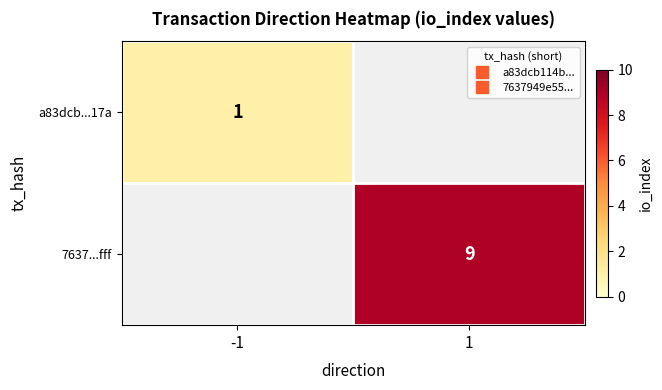

Between -1 and 1, which is larger?

-1